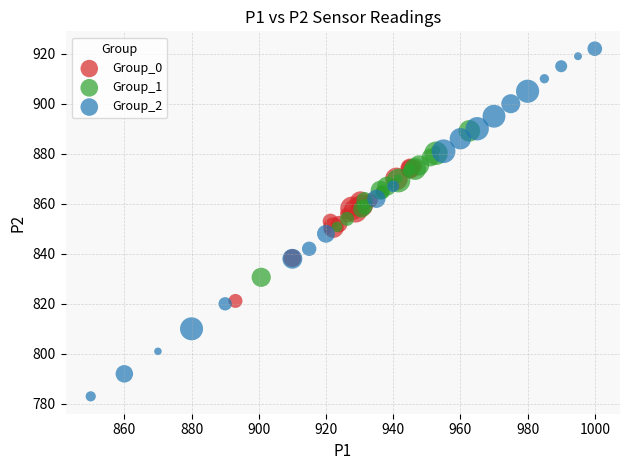

Which series contains the lowest Y value?

Group_2